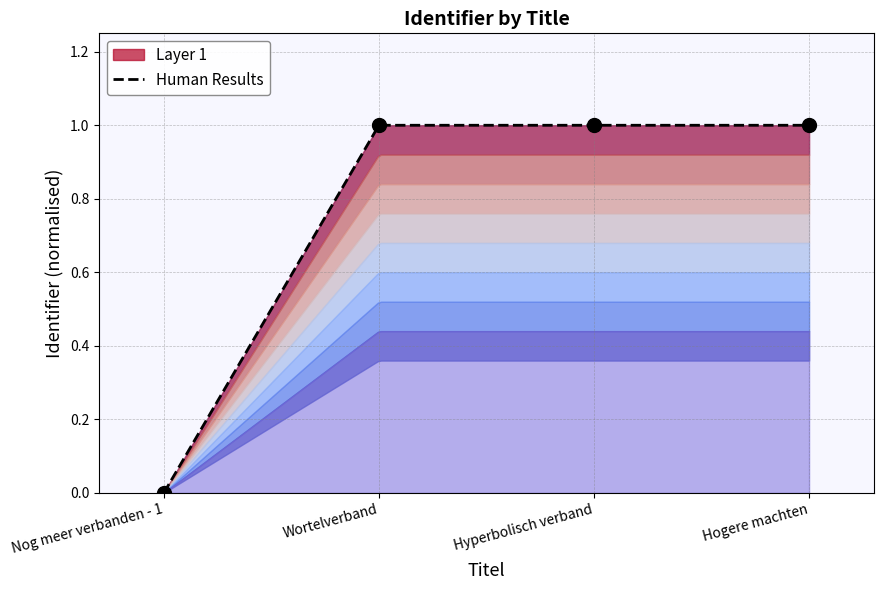

The chart shows a value of 0.4 at Hogere machten. True or false?

False